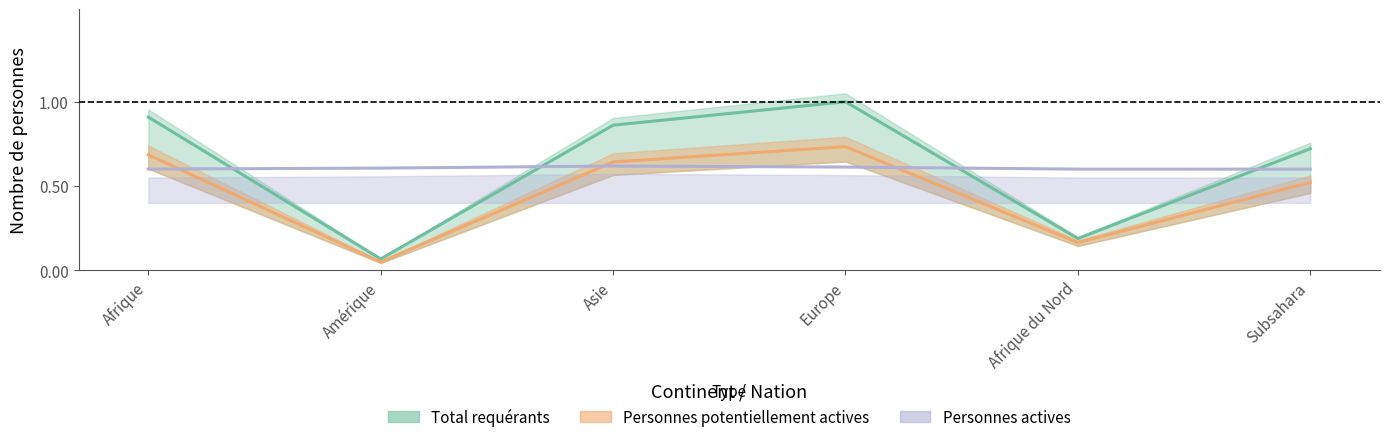

What is the label of the 3rd point from the left?

Asie